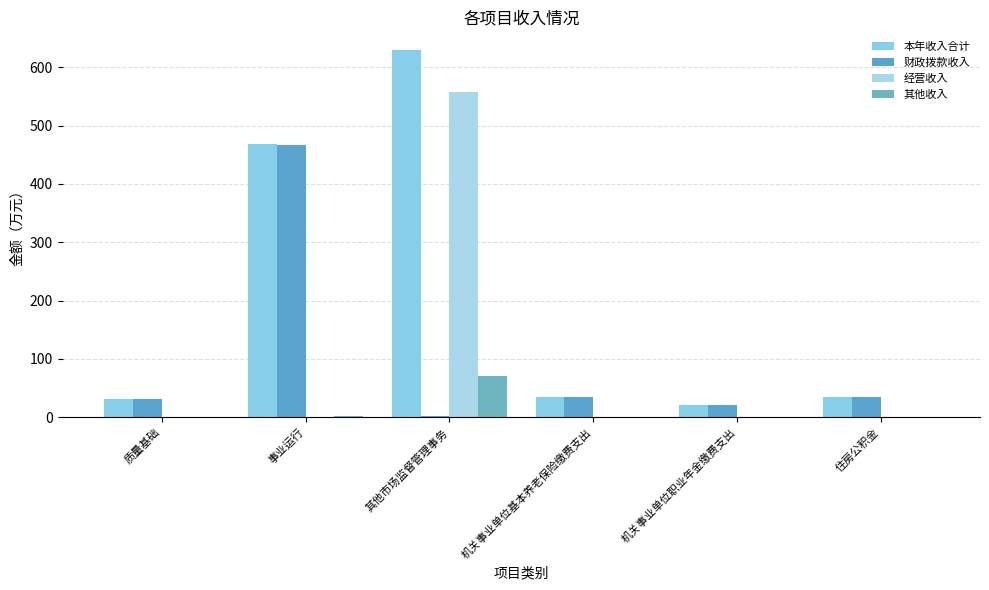

Are the bars grouped side by side (vs. stacked)?

Yes